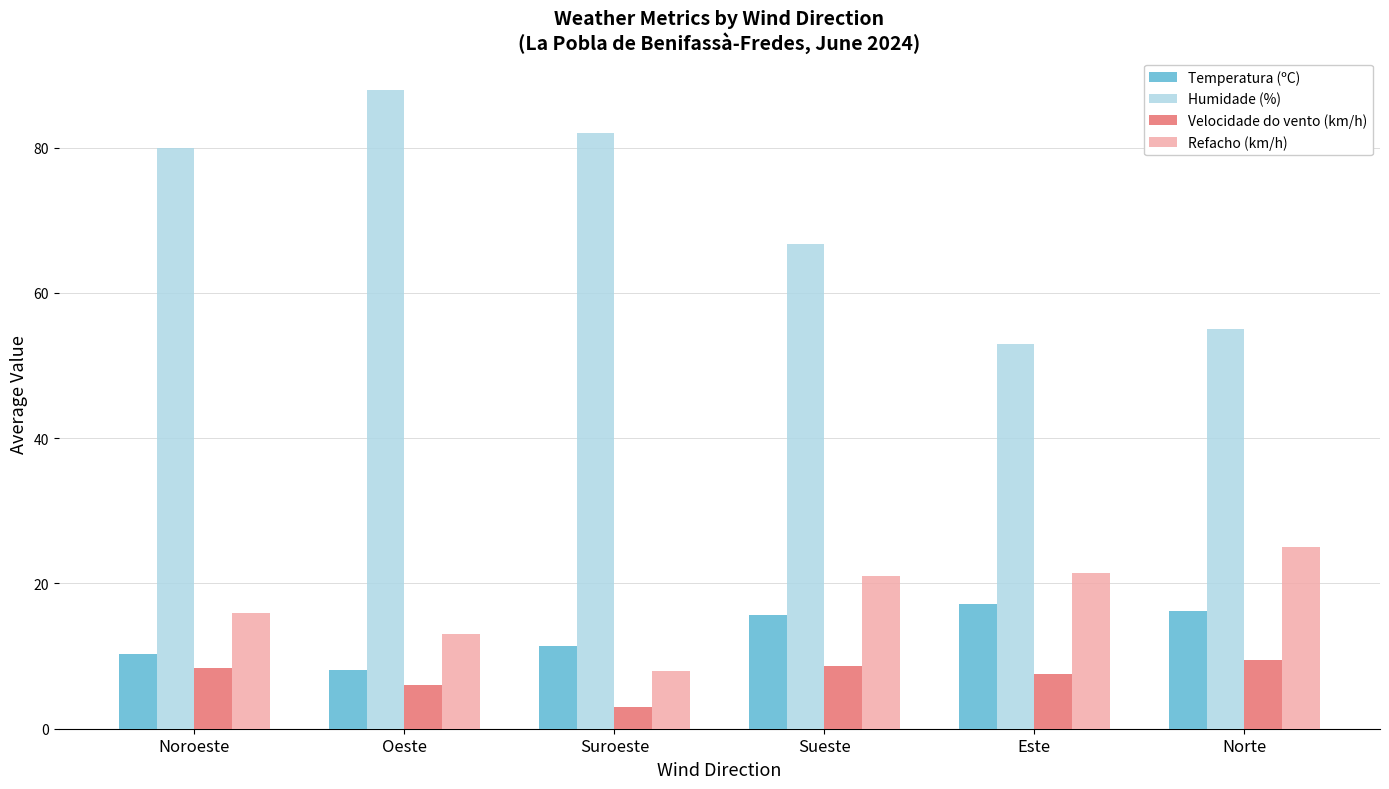

How many data points in Temperatura (ºC) are above 15?

3